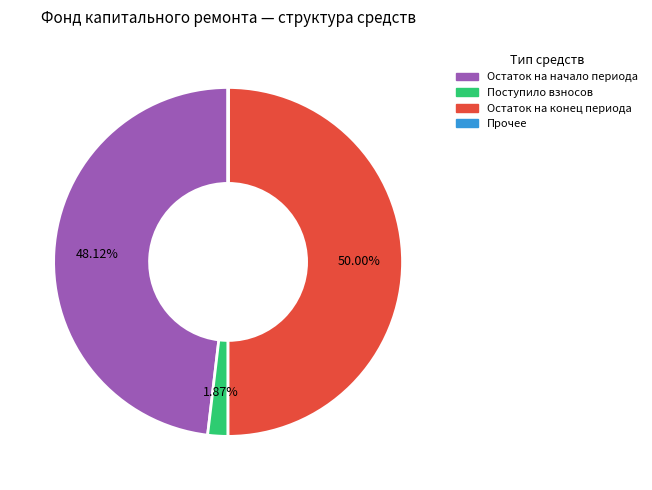

To the nearest percent, what is the difference between the largest and smallest slice percentages?

50%